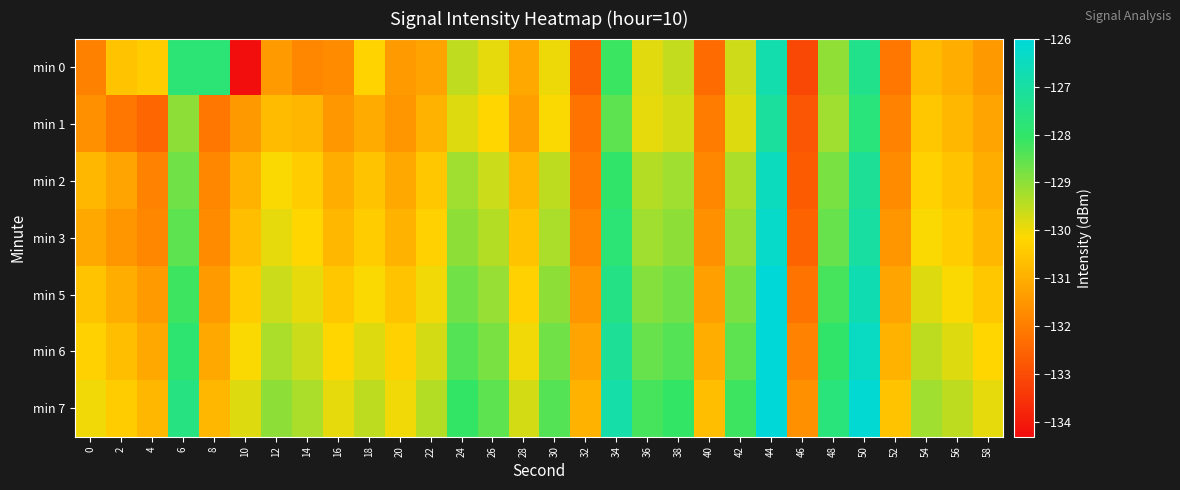

Count the number of categories in the chart.

30